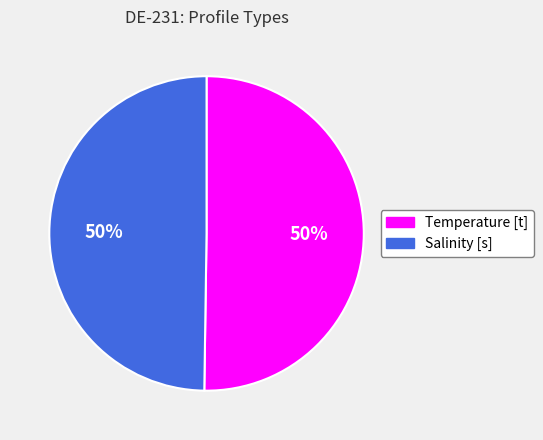

To the nearest percent, what is the average slice percentage?

50%